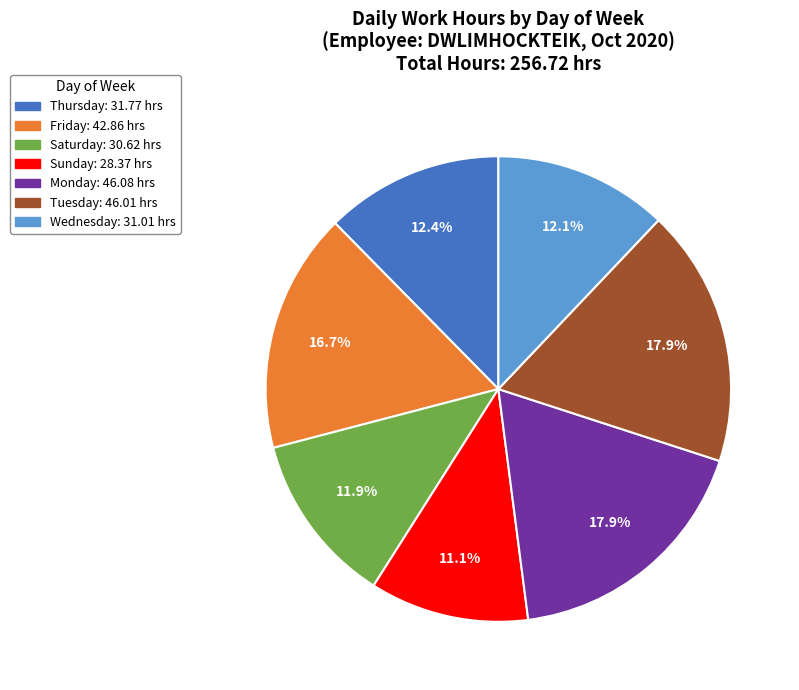

To the nearest percent, what is the average slice percentage?

14%